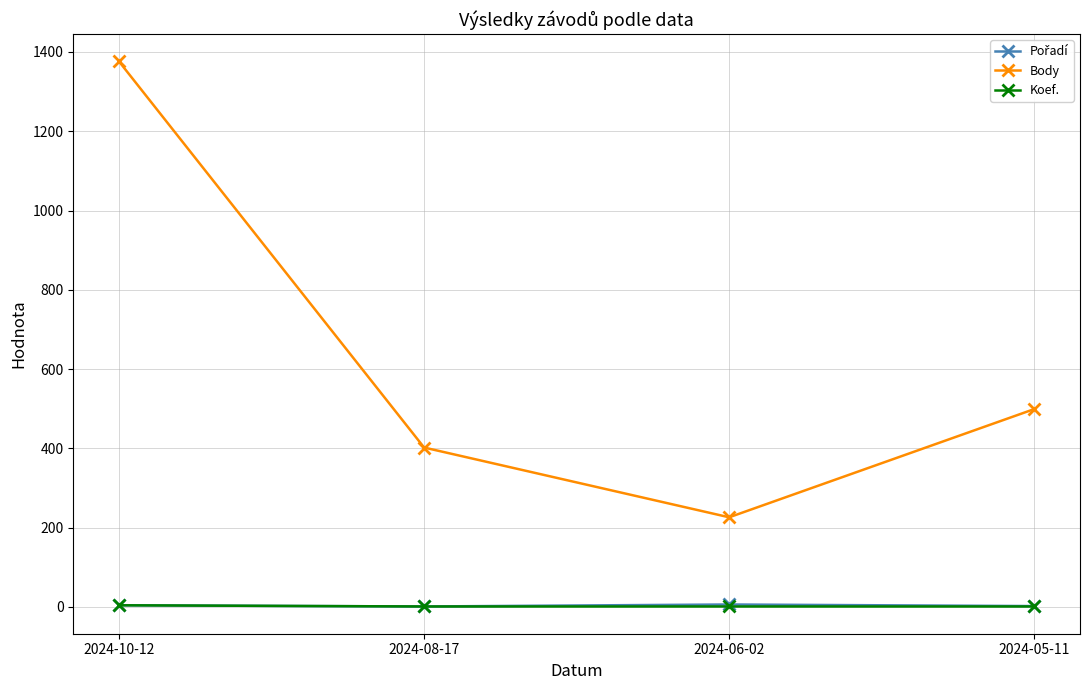

True or false: Koef. and Body cross at least once.

False